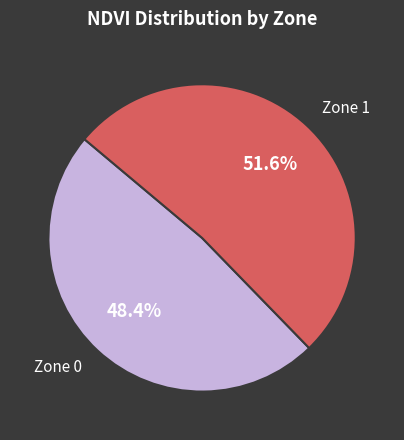

Is there a majority slice in this chart?

Yes